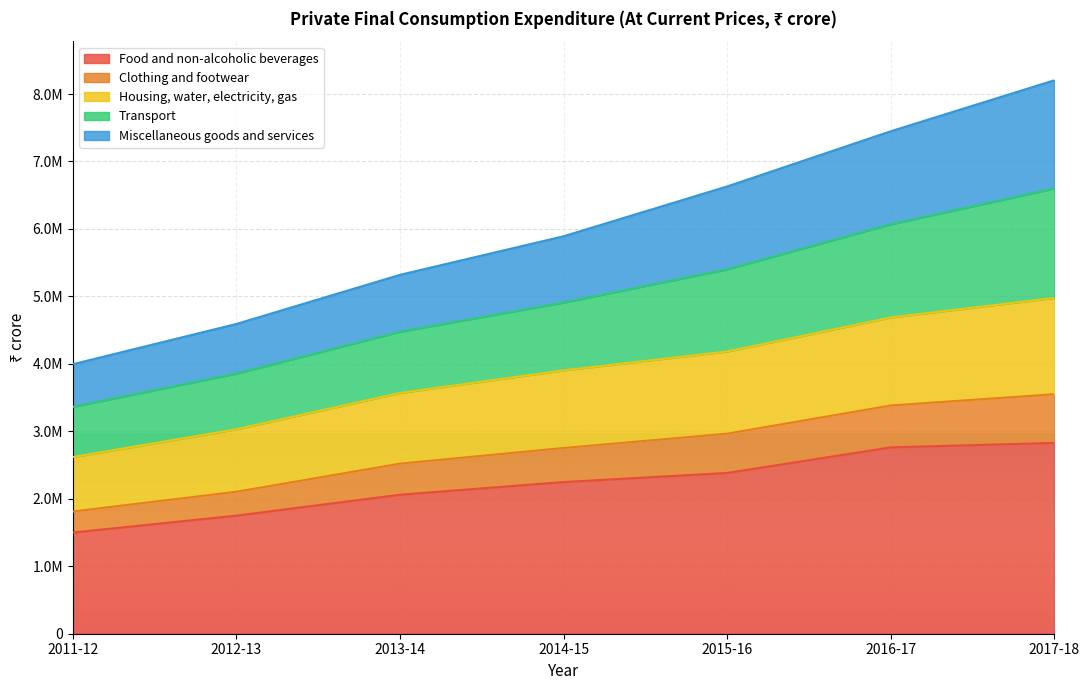

What is the minimum value for Food and non-alcoholic beverages?

1499739